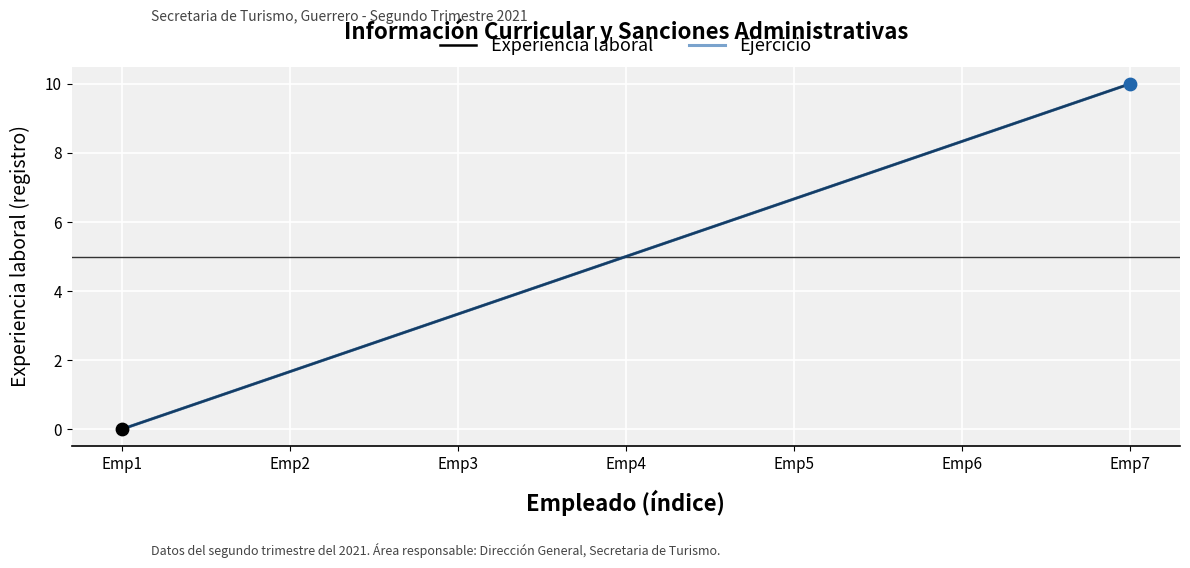

Does the chart have visible grid lines?

Yes